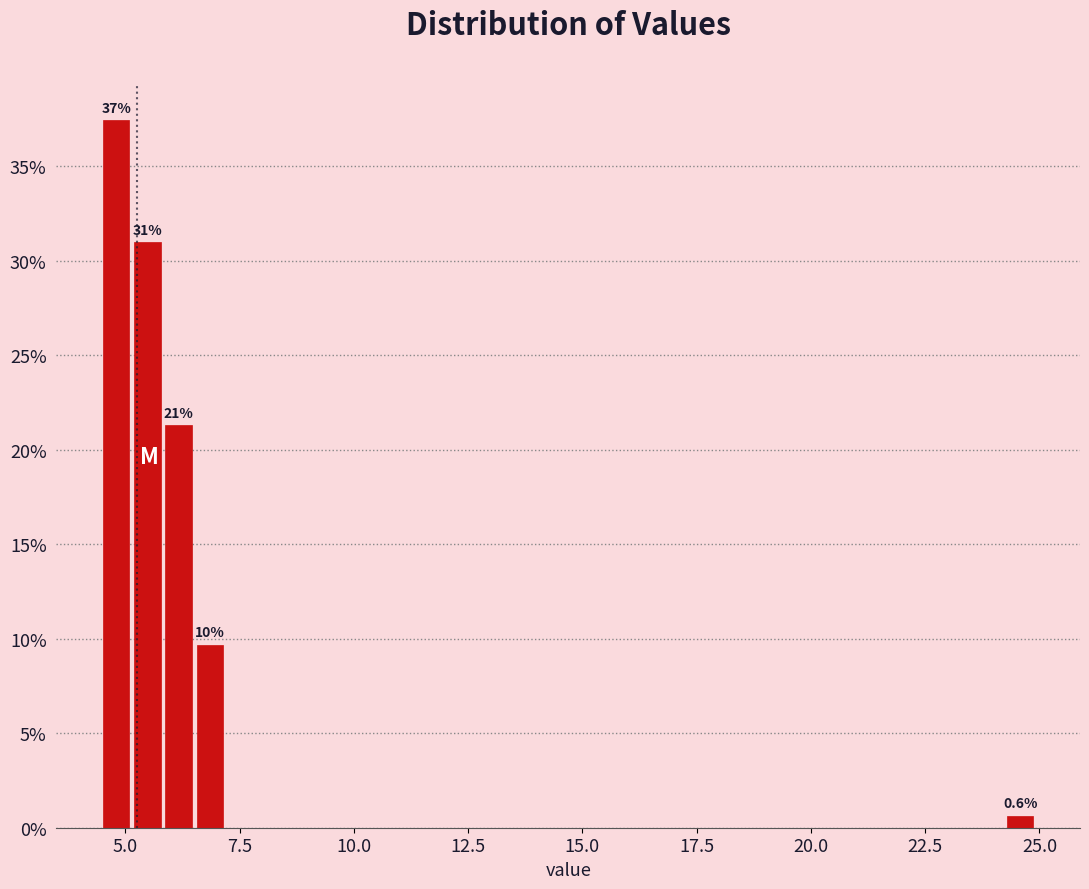

Read against the x-axis, roughly where is the centre of the tallest bar?

5.0